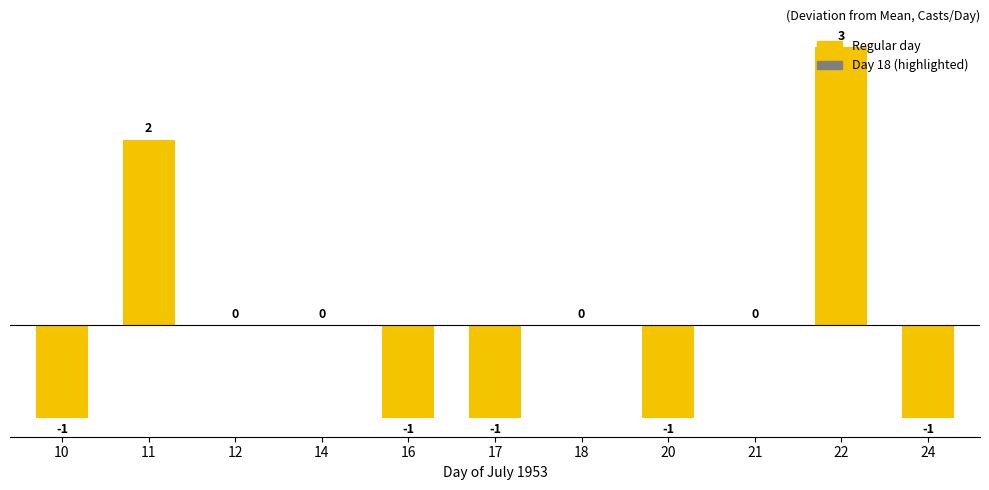

Reading left to right, transcribe all the data shown in this chart.

-1	2	0	0	-1	-1	0	-1	0	3	-1